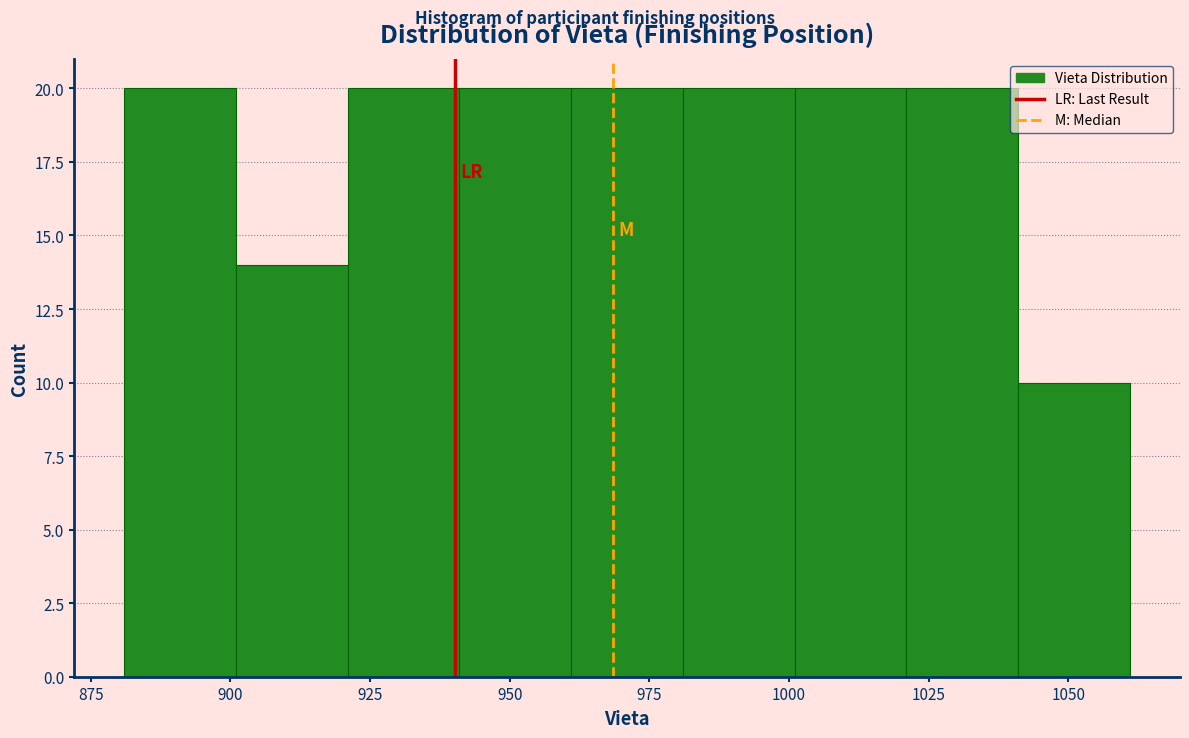

Reading left to right, list every bar in this chart as the range it spans on the x-axis followed by its height. Neither the bar edges nor the heights are printed on the chart, so give them approximately, as read against the axes.

881 to 901: 20
901 to 921: 14
921 to 941: 20
941 to 961: 20
961 to 981: 20
981 to 1001: 20
1001 to 1021: 20
1021 to 1041: 20
1041 to 1061: 10